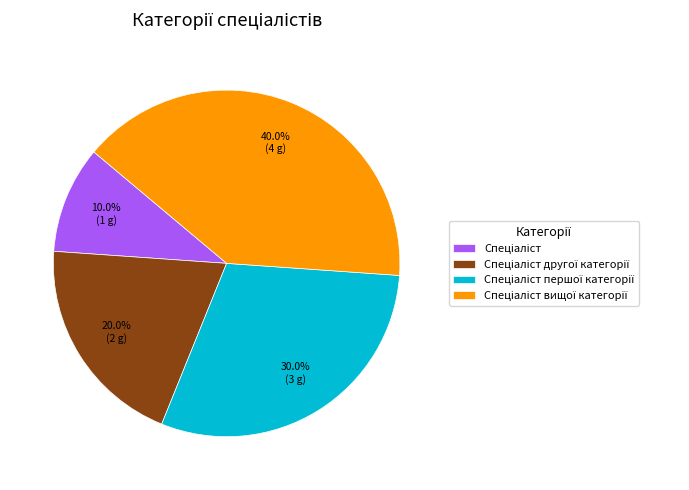

How many segments does this pie chart have?

4